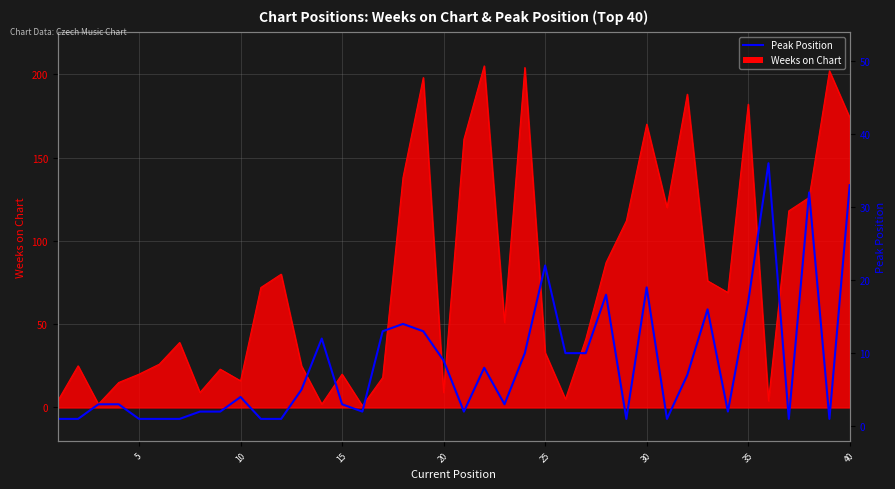

How many lines are shown in the chart?

1